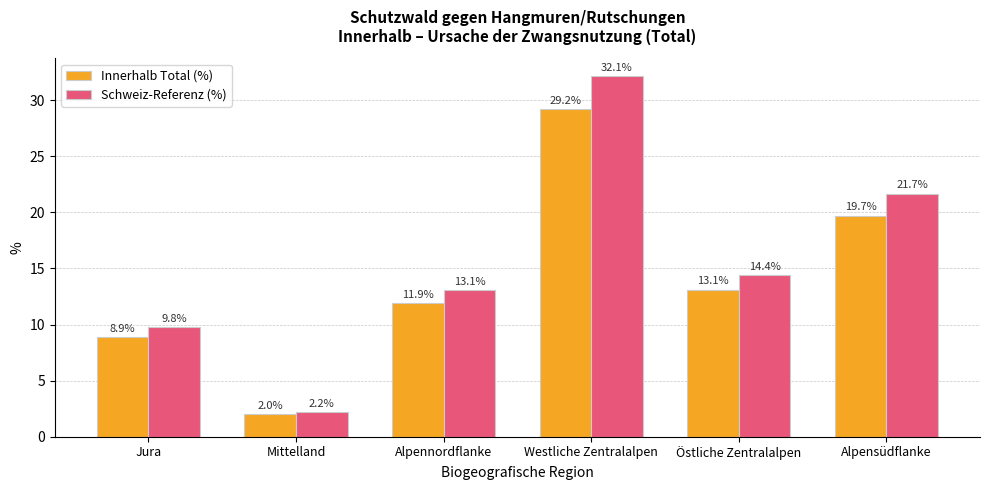

Is it true that Innerhalb Total (%) equals 11.9 at Alpennordflanke?

True